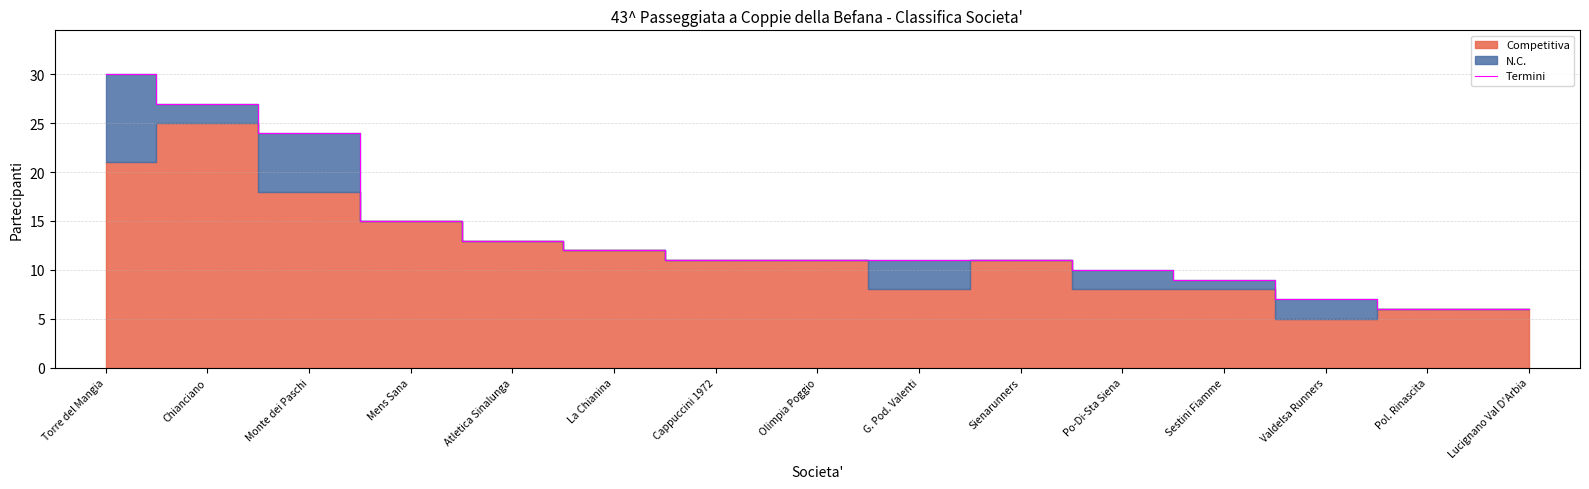

What is the greatest value displayed?

30